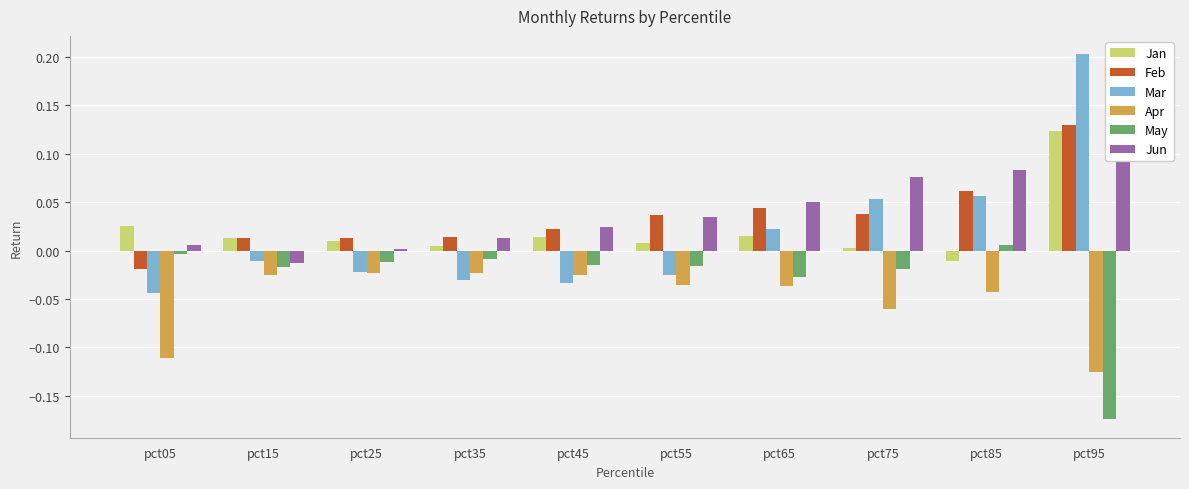

How many bars are there in total?

60